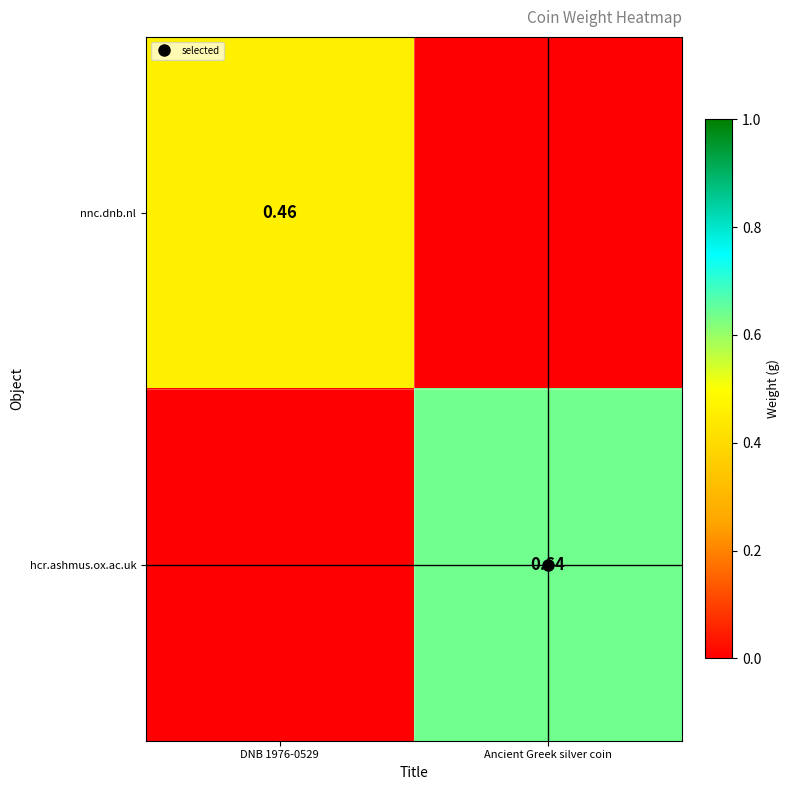

How many positive values does the nnc.dnb.nl series have?

1